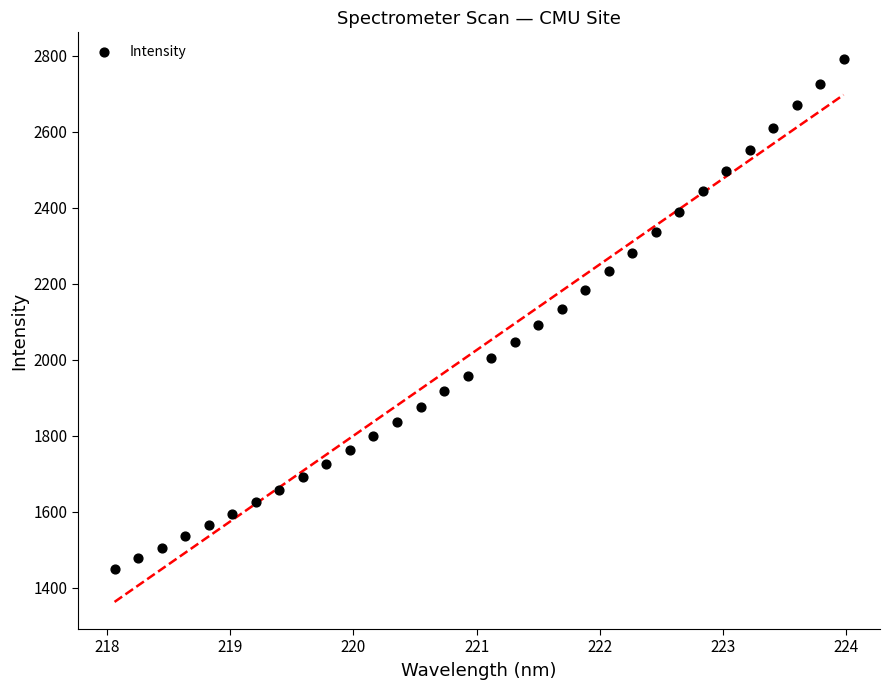

What is the range of X values (max minus min)?

5.9